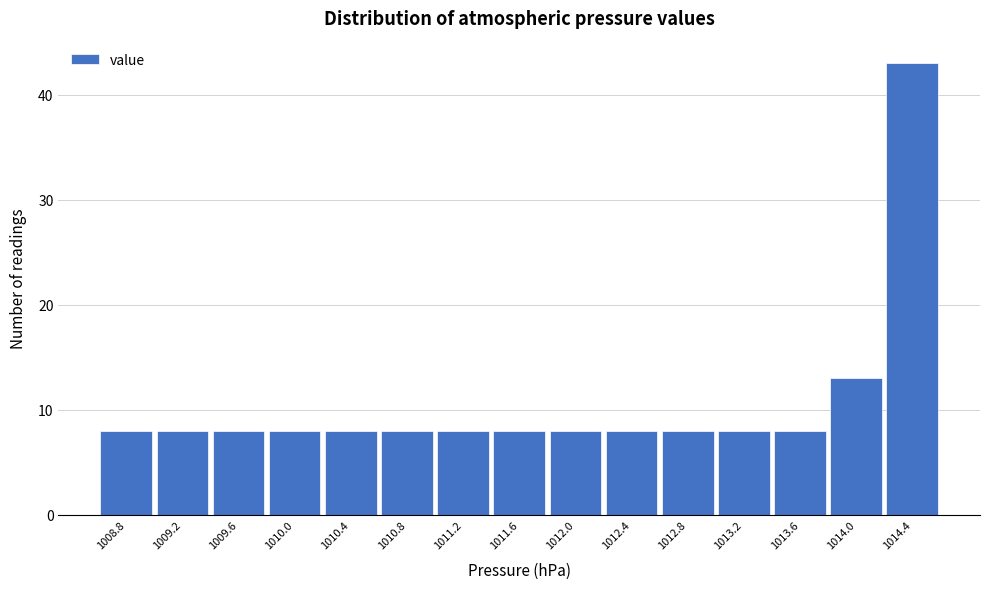

Reading right to left, what are all the values shown in this chart?

43	13	8	8	8	8	8	8	8	8	8	8	8	8	8